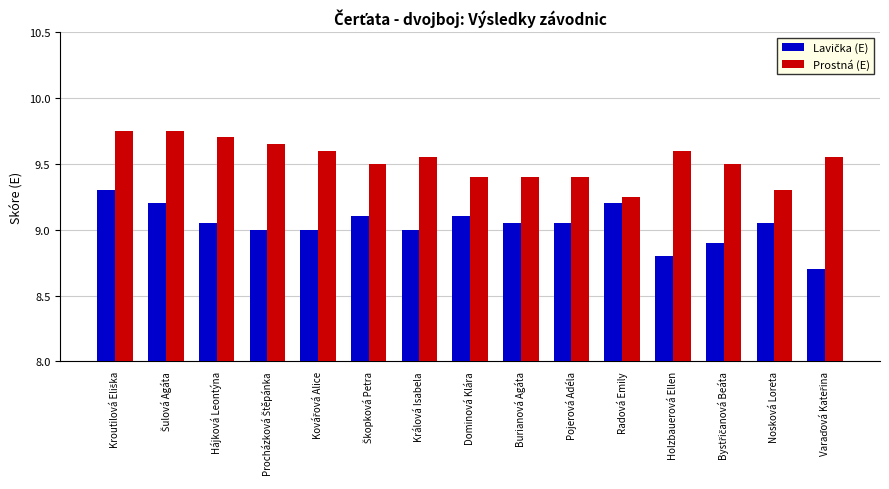

True or false: Prostná (E) has a value of 15.3 at Holzbauerová Ellen.

False